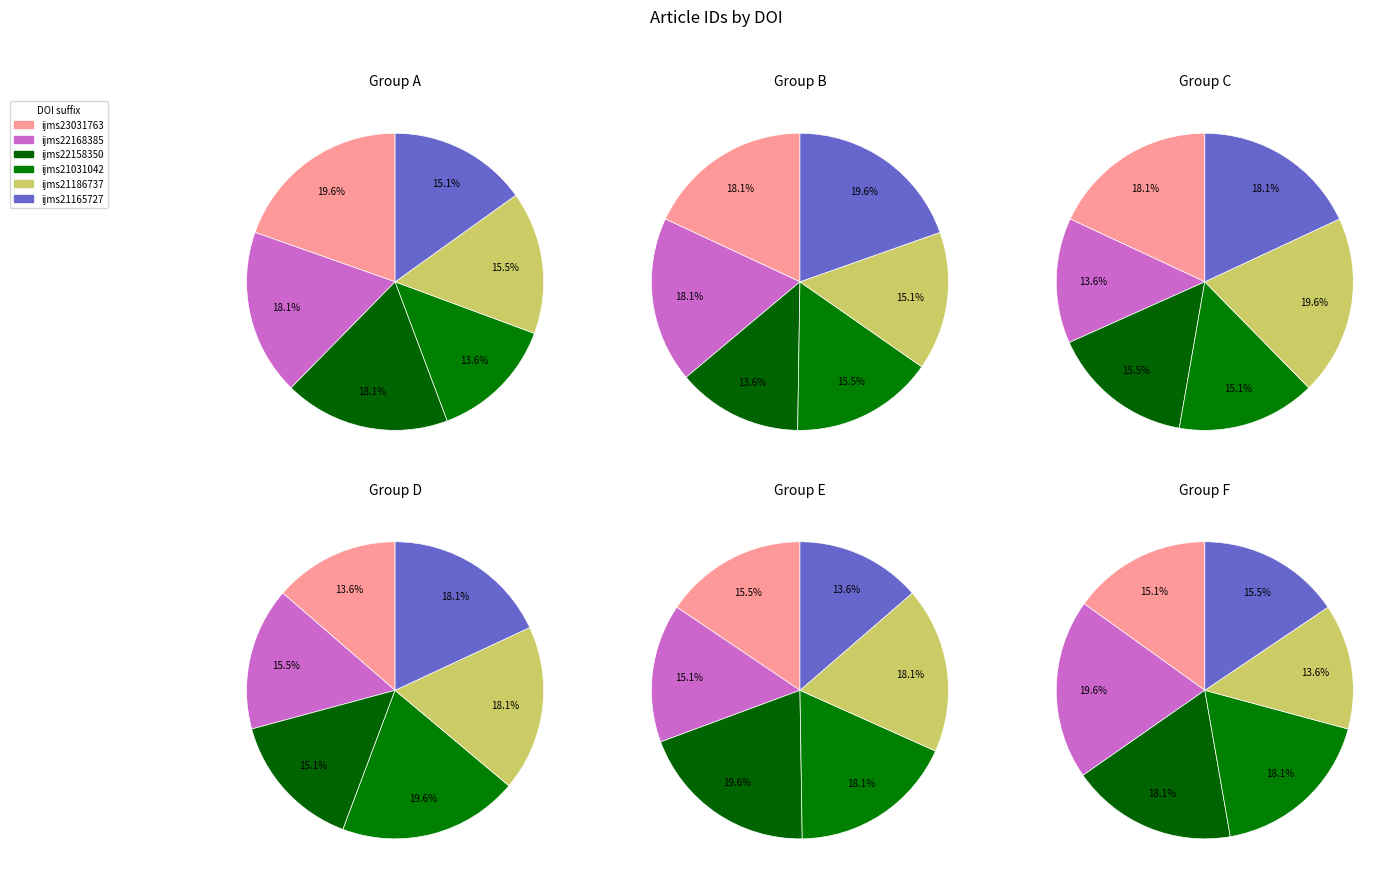

What is the ratio of the value at 10.3390/ijms22158350 to the value at 10.3390/ijms21031042?

1.3